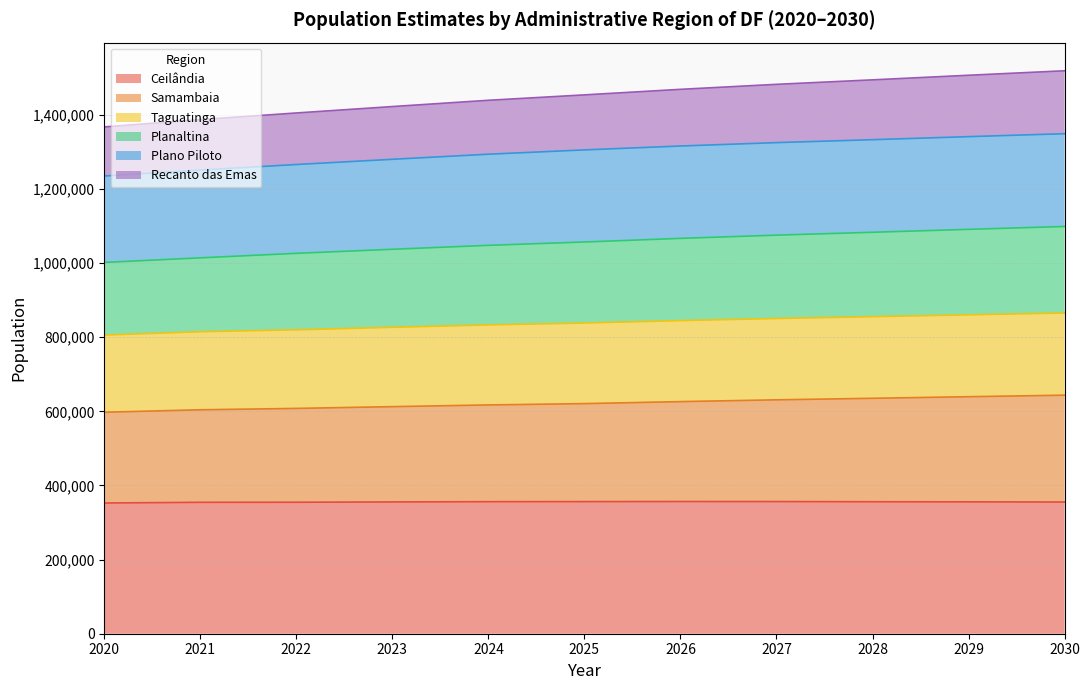

Which has a higher value, 2021 or 2022?

2022